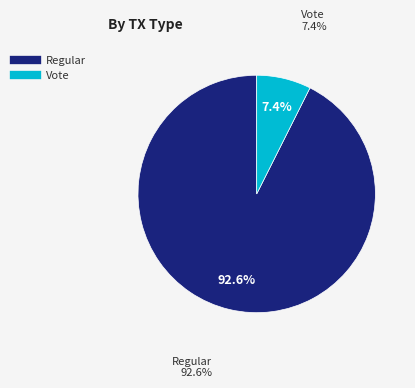

Count the number of slices in the pie.

2